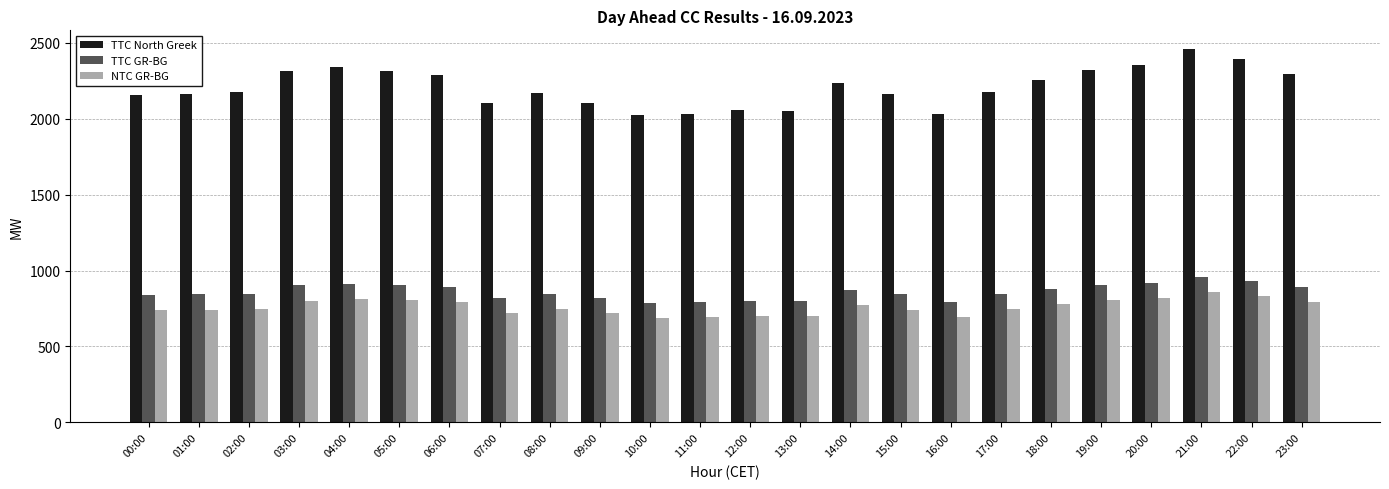

At how many categories does at least one series exceed 1598?

24